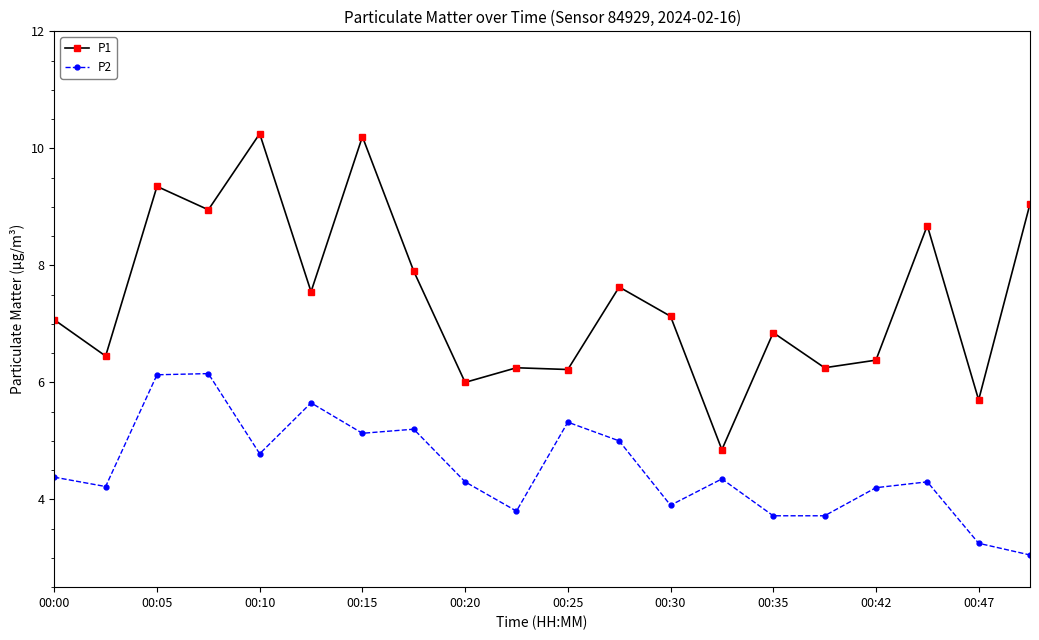

What is the difference between the second highest and second lowest values in the P1 series?

4.5